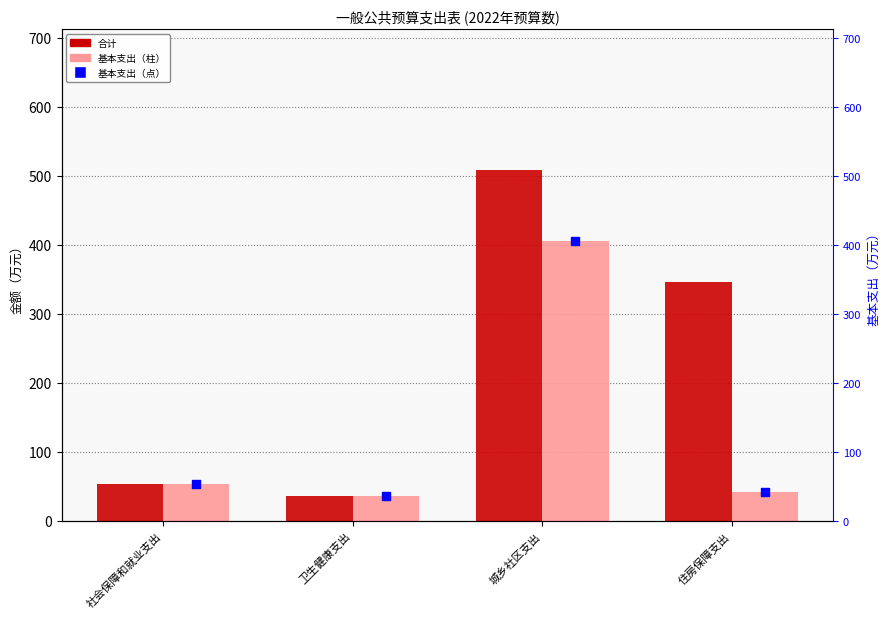

Which series has the largest Y range (max minus min)?

合计